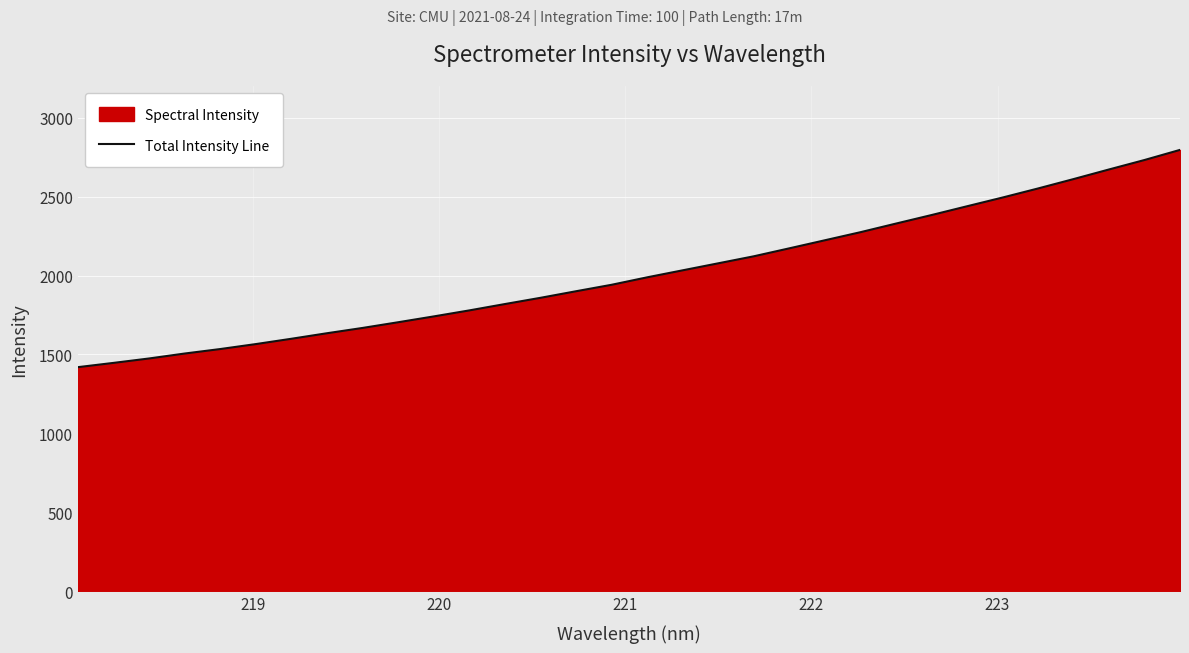

What is the minimum value shown in the chart?

1419.7